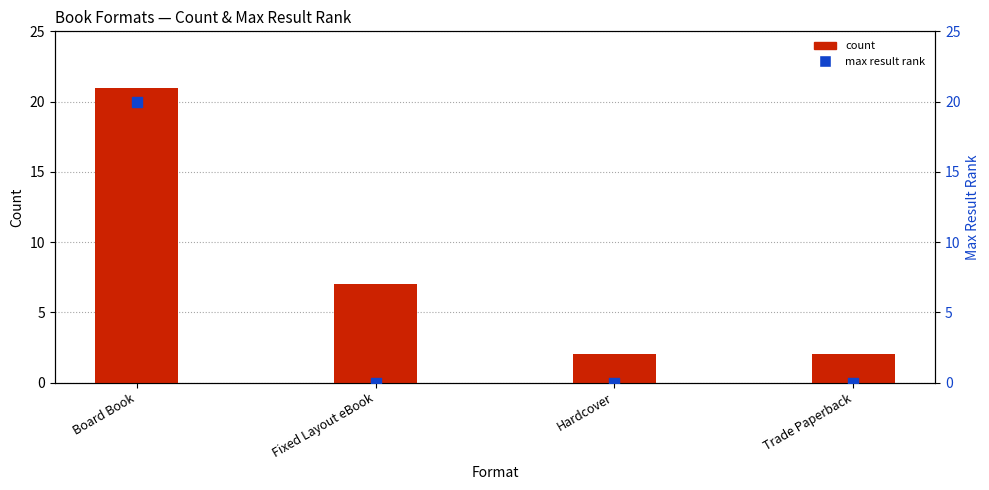

What is the total value across all series at Fixed Layout eBook?

7